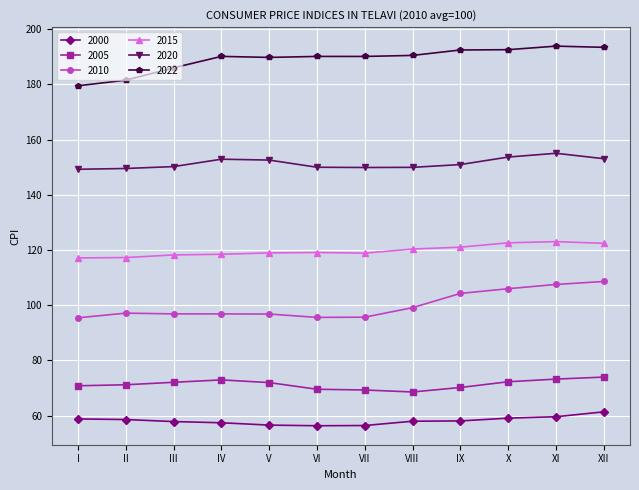

Which series has the largest total across all categories?

2022